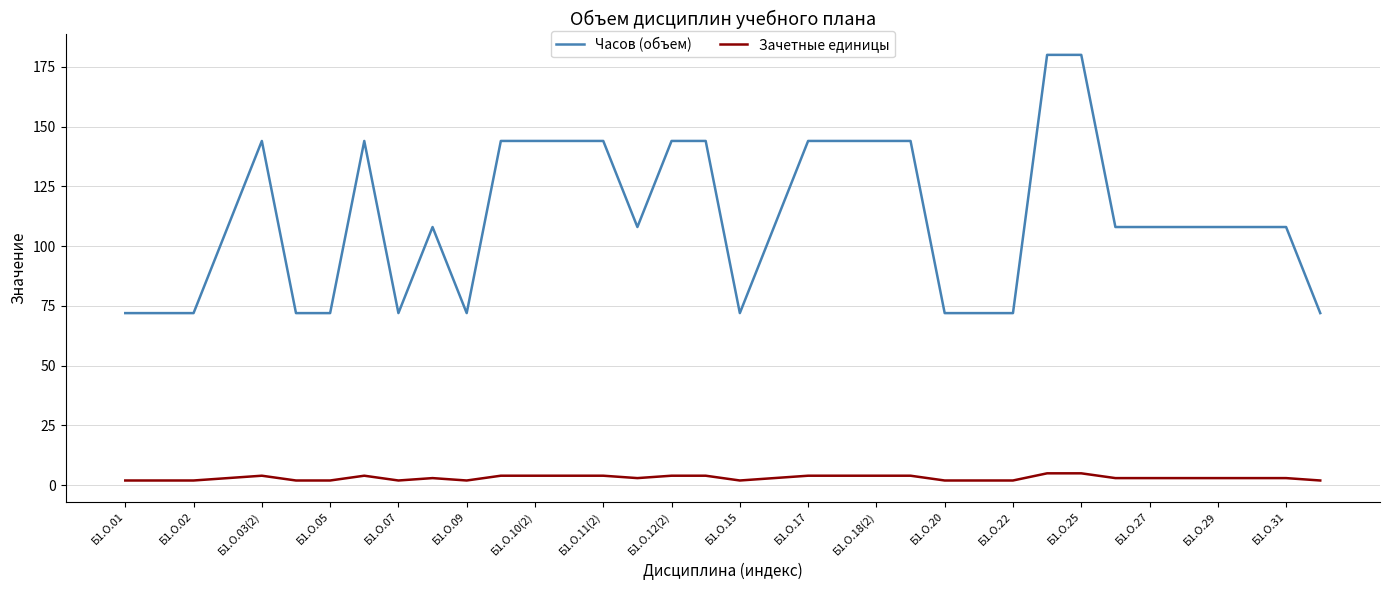

What is the difference between the second highest and minimum values in the Часов (объем) series?

108